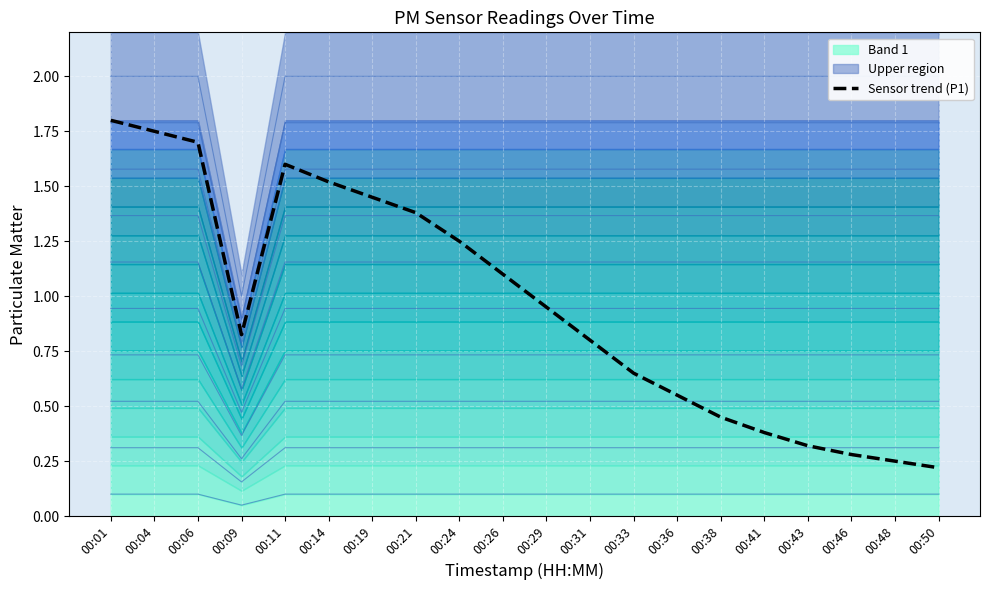

What is the difference between the values at 00:24 and 00:41?

0.9